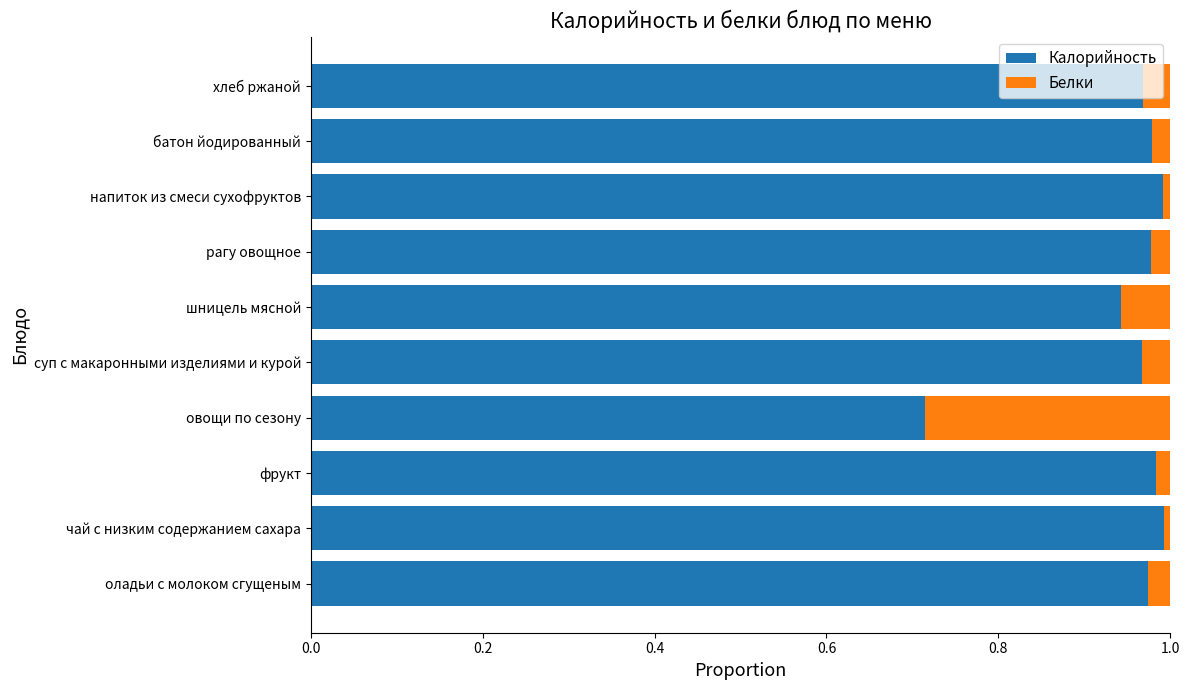

The value of Калорийность at батон йодированный is 1.0. True or false?

True